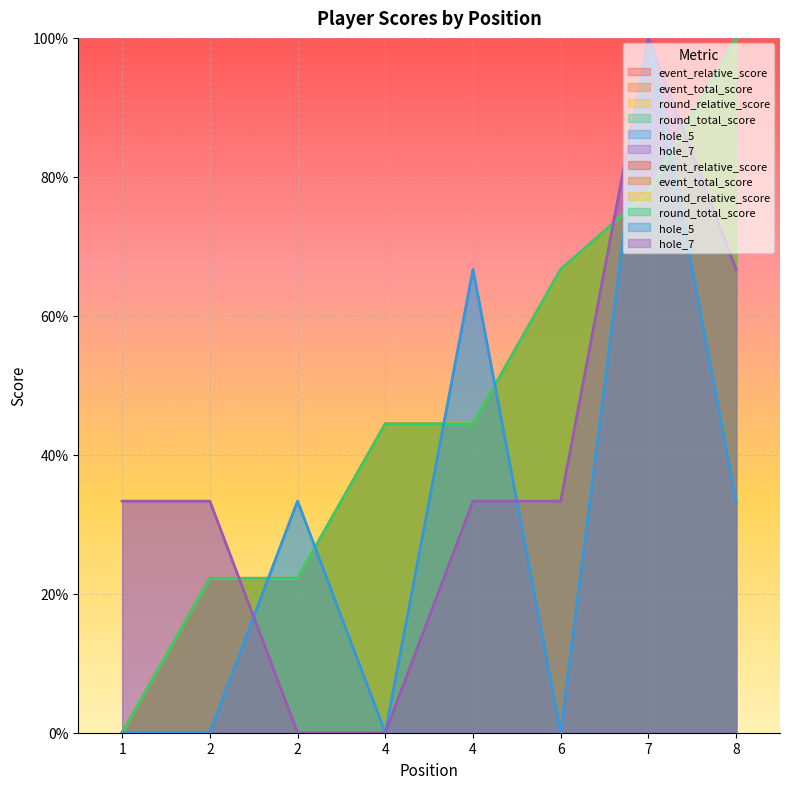

How many lines are shown in the chart?

6